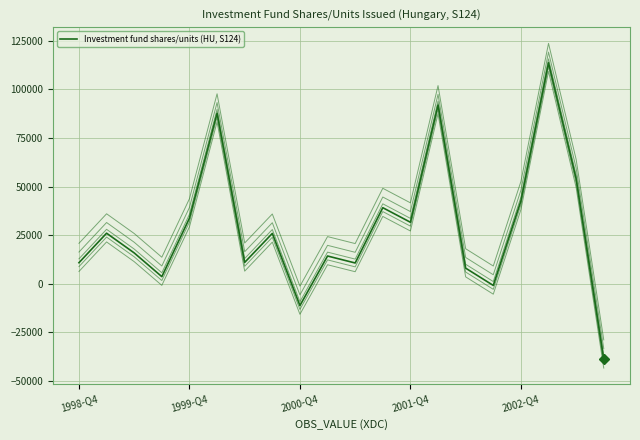

How many lines are shown in the chart?

6